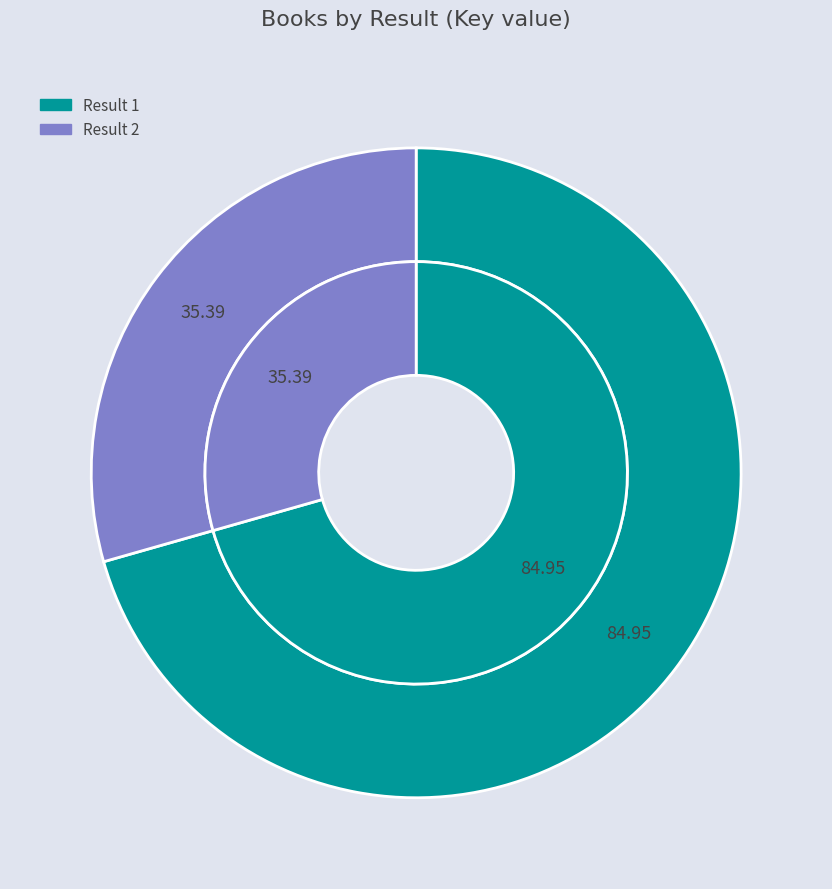

To the nearest percent, what percentage of the pie is 2?

29%